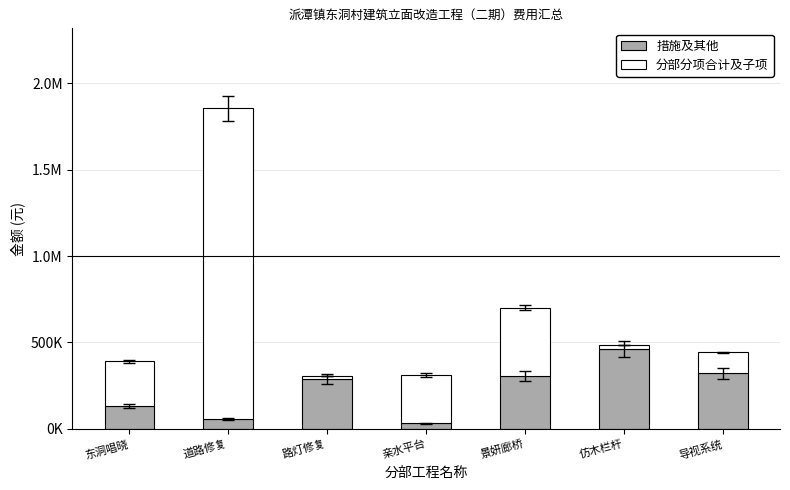

Rank the series by their average value, from highest to lowest.

分部分项合计及子项, 措施及其他